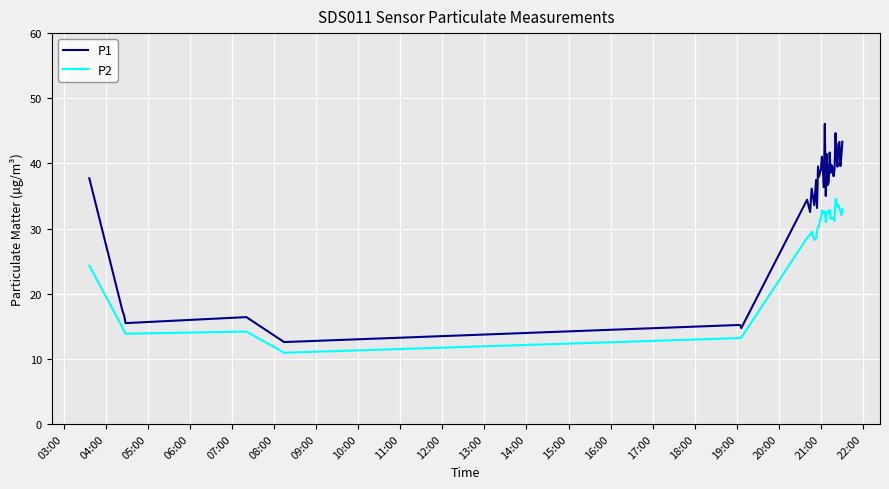

Which series has the largest total across all categories?

P1